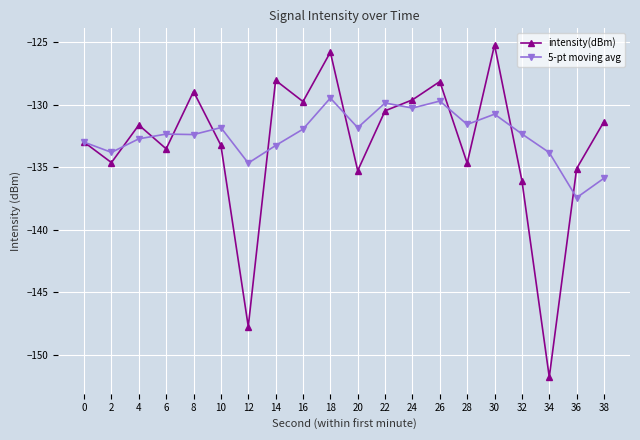

Rank the series by their average value, from highest to lowest.

5-pt moving avg, intensity(dBm)